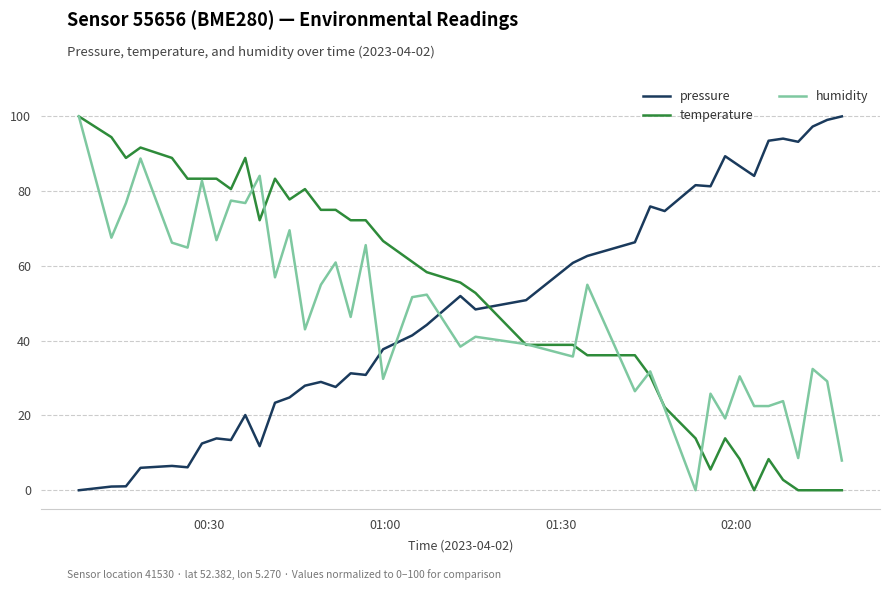

What is the average value of the humidity series?

47.4